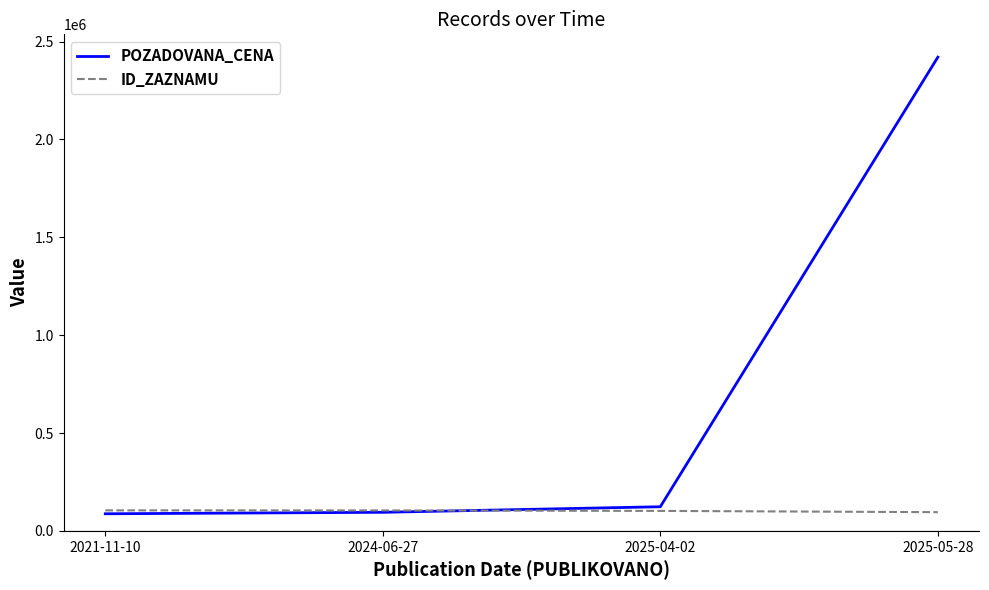

What is the sum of the POZADOVANA_CENA values at 2021-11-10 and 2024-06-27?

182460